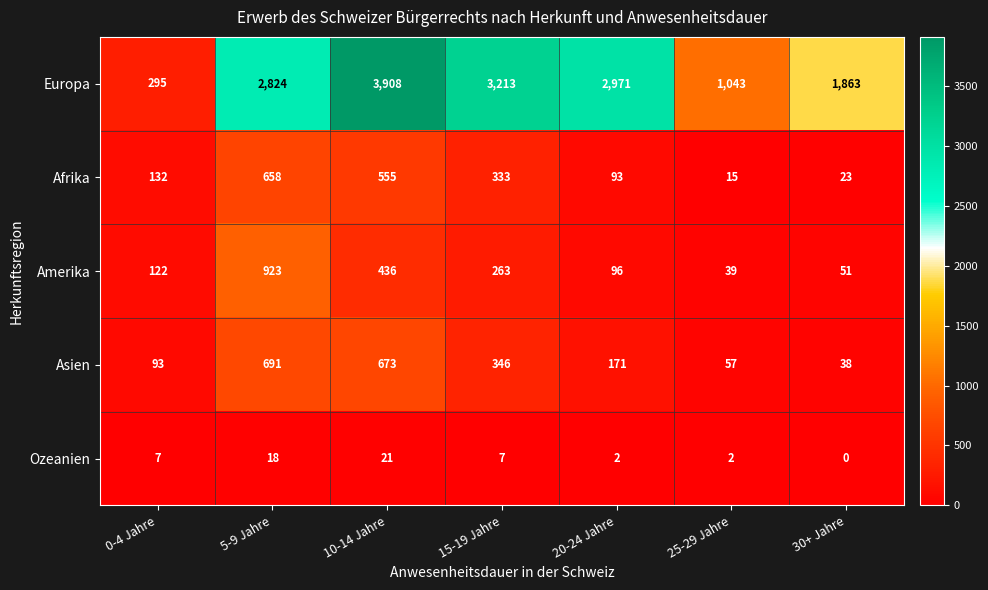

What is the spread (max minus min) of values at 20-24 Jahre?

2969